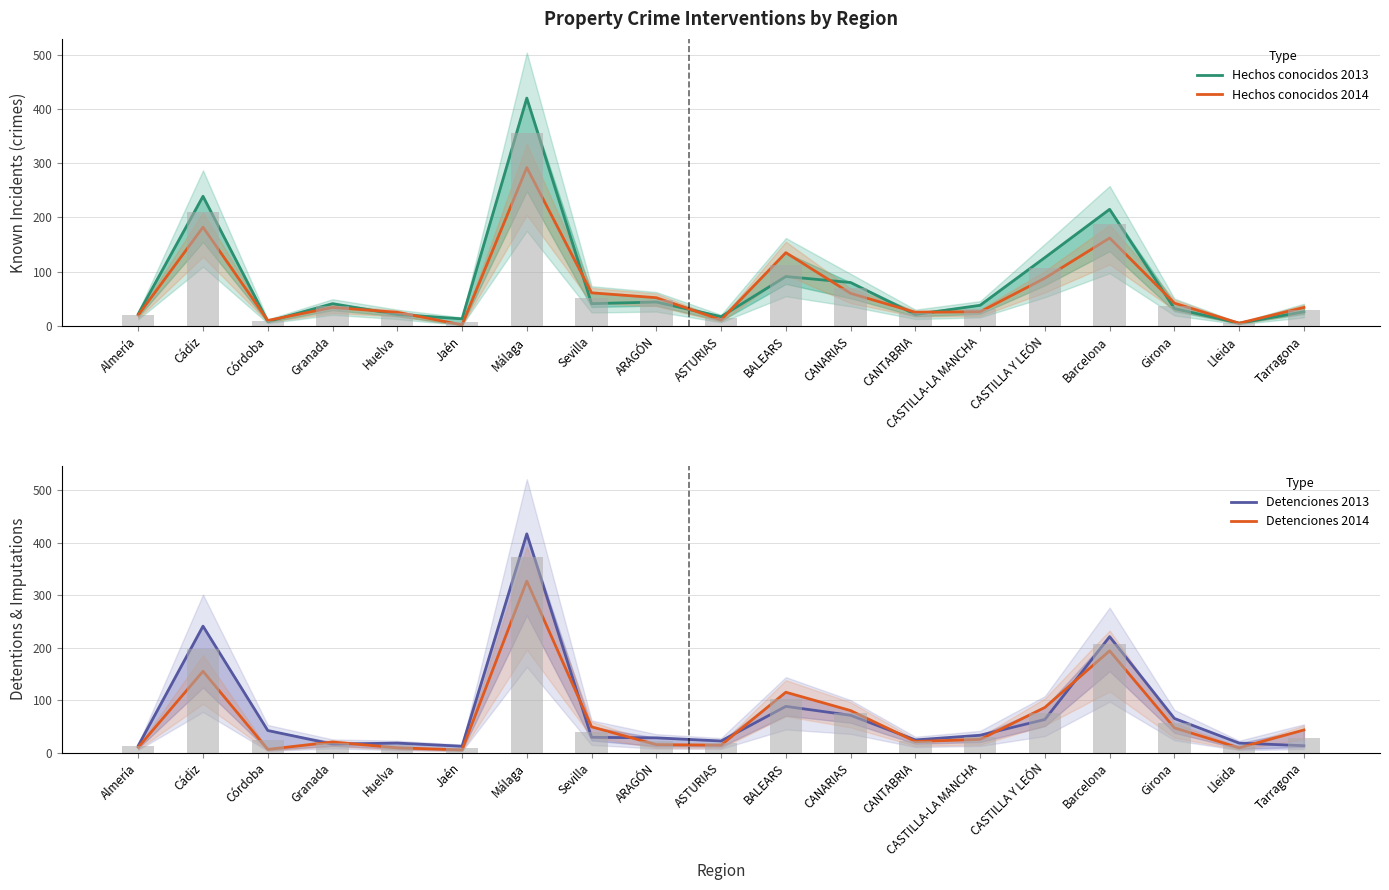

What are all the series names shown in the legend?

Hechos conocidos 2013, Hechos conocidos 2014, Detenciones 2013, Detenciones 2014